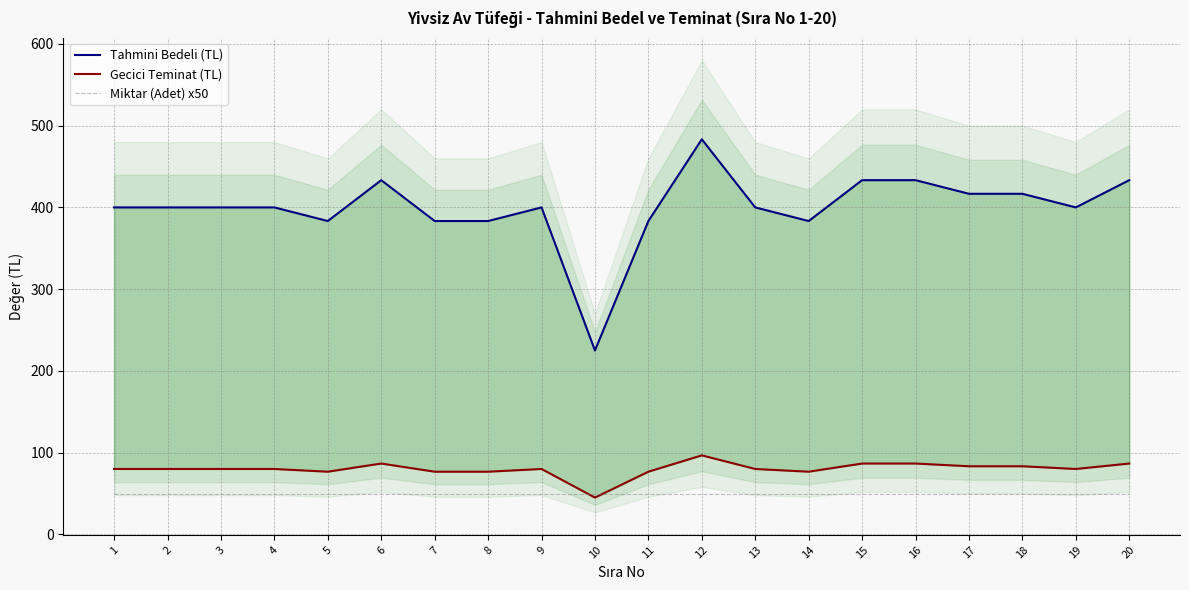

At which label is Gecici Teminat (TL) closest to 70?

5